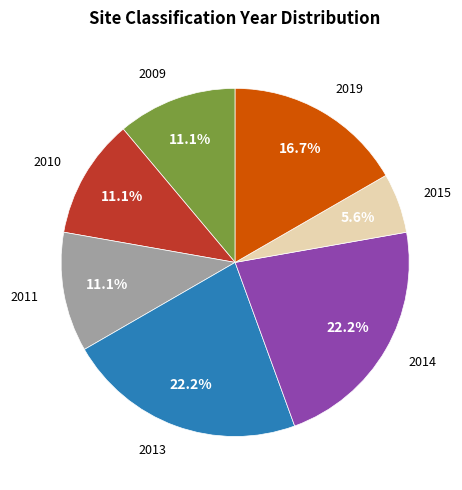

Is there any slice that represents more than half of the pie?

No